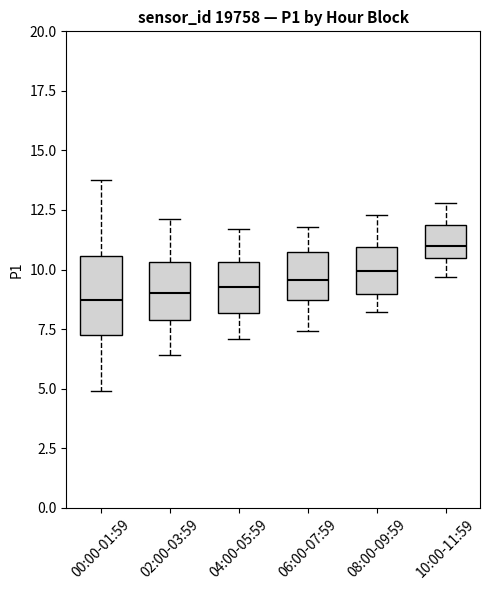

Where is the upper edge of the box for 06:00-07:59 on the y-axis? The values are not printed on the chart, so give them approximately, as read against the axis.

10.5